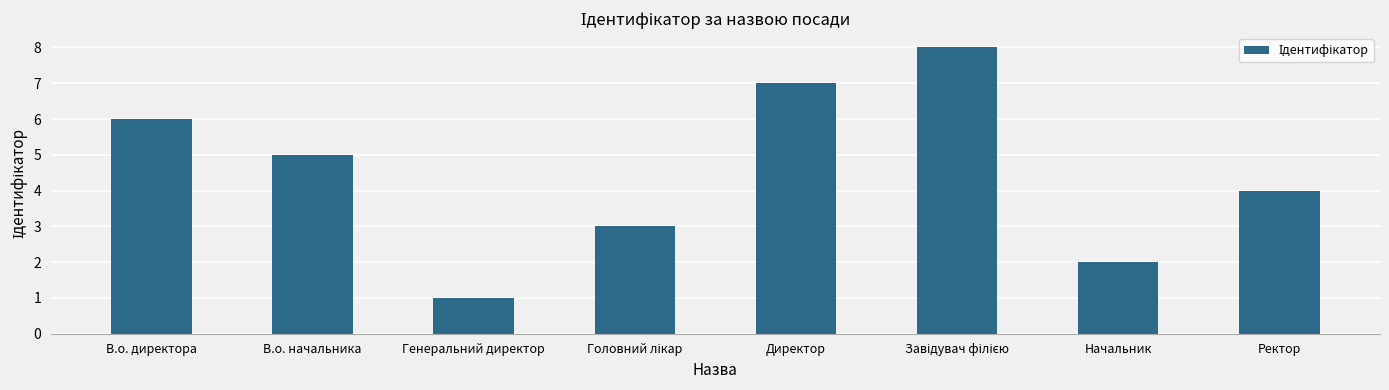

How many bars are there in total?

8